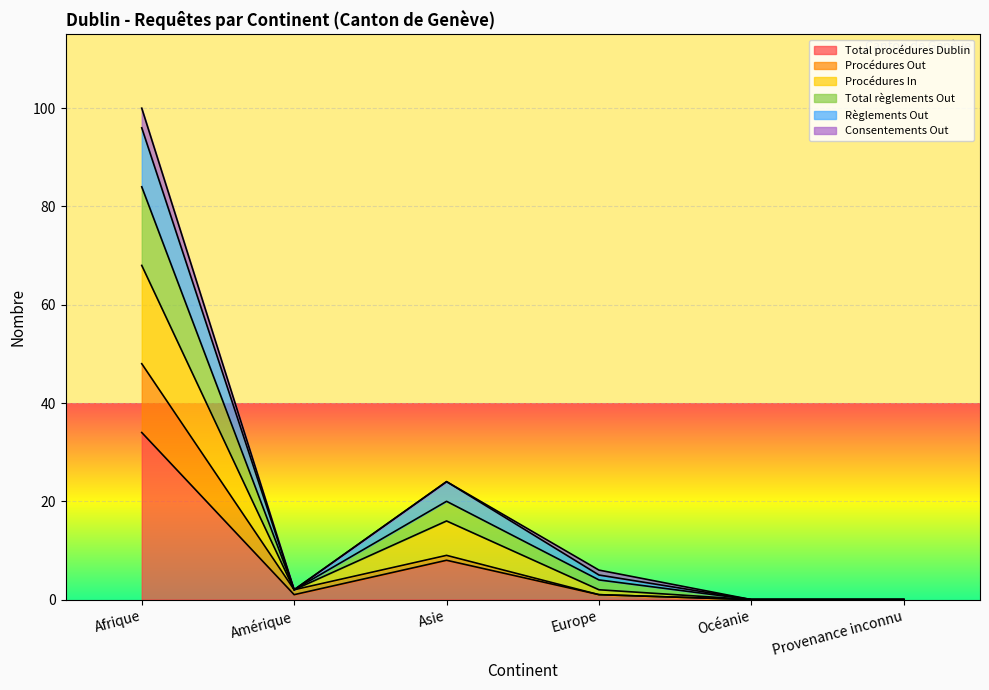

Is the value of Règlements Out at Asie greater than the value of Total règlements Out at Europe?

Yes